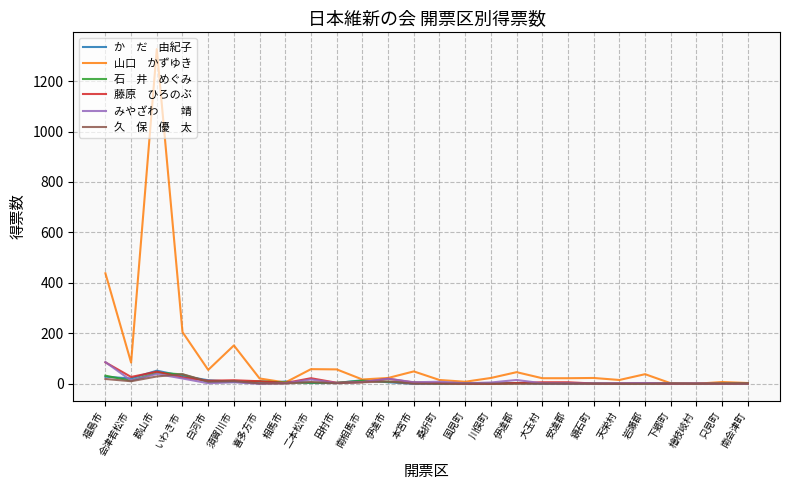

At which category is the sum across all series the highest?

郡山市